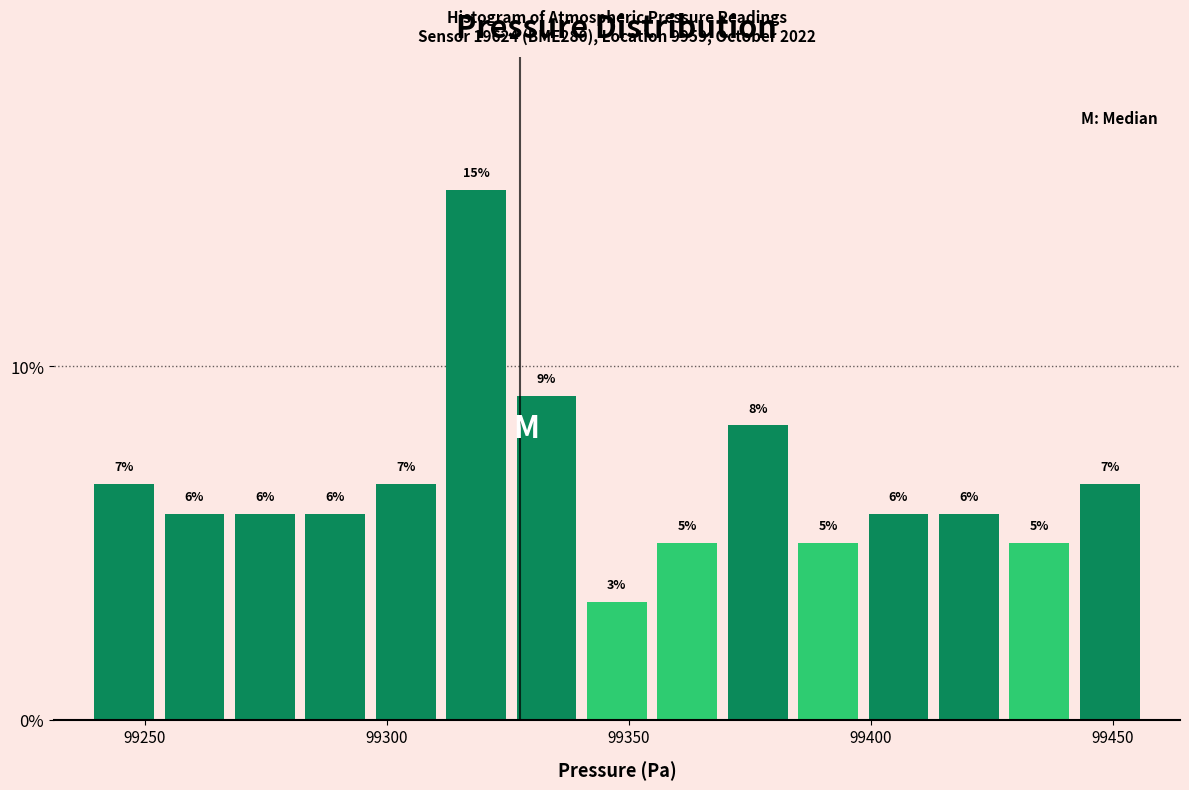

Around what value on the x-axis is the tallest bar? Give the approximate position of its centre, as read against the axis.

99320